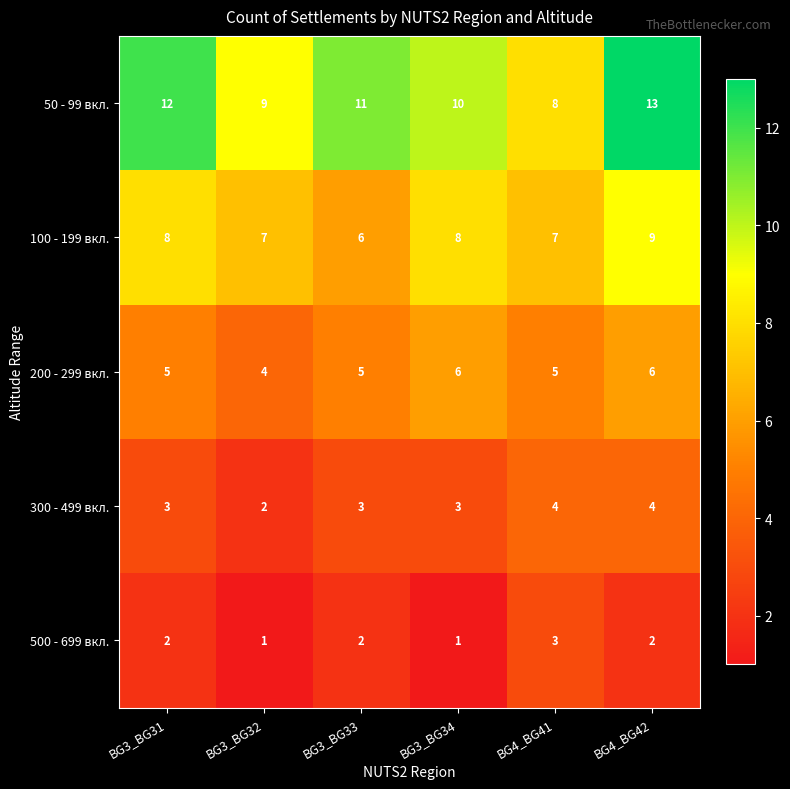

What is the difference between the second highest and minimum values in the 50 - 99 вкл. series?

4